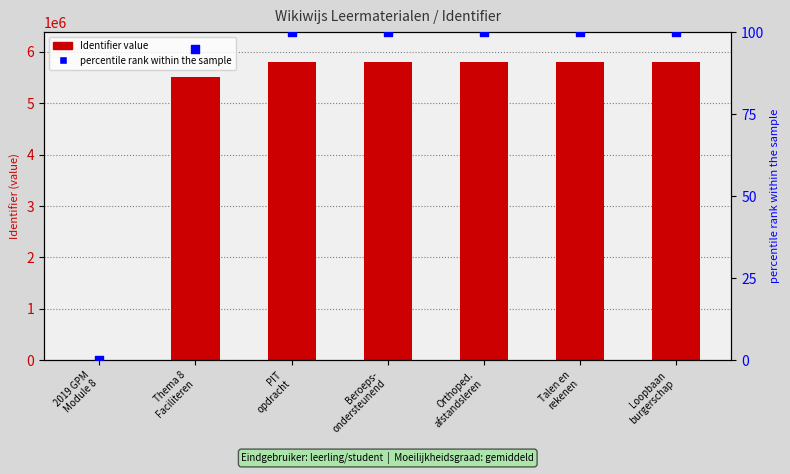

At how many categories does at least one series exceed 295435?

6